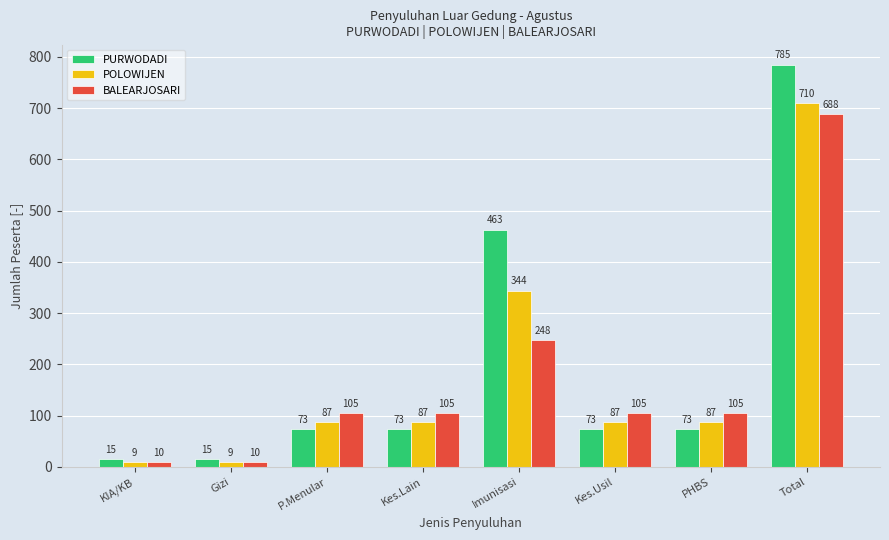

Reading left to right, transcribe all the data shown in this chart.

PURWODADI: KIA/KB=15	Gizi=15	P.Menular=73	Kes.Lain=73	Imunisasi=463	Kes.Usil=73	PHBS=73	Total=785
POLOWIJEN: KIA/KB=9	Gizi=9	P.Menular=87	Kes.Lain=87	Imunisasi=344	Kes.Usil=87	PHBS=87	Total=710
BALEARJOSARI: KIA/KB=10	Gizi=10	P.Menular=105	Kes.Lain=105	Imunisasi=248	Kes.Usil=105	PHBS=105	Total=688